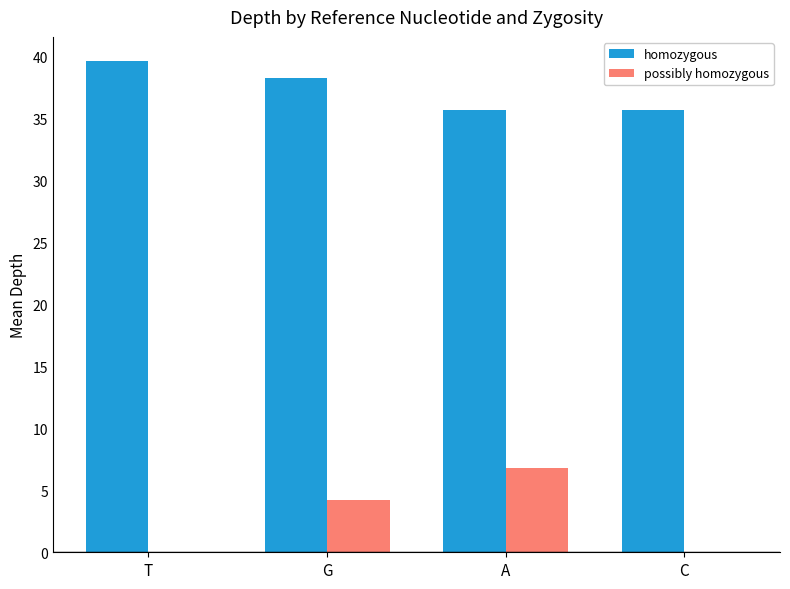

The value of possibly homozygous at G is 4.2. True or false?

True